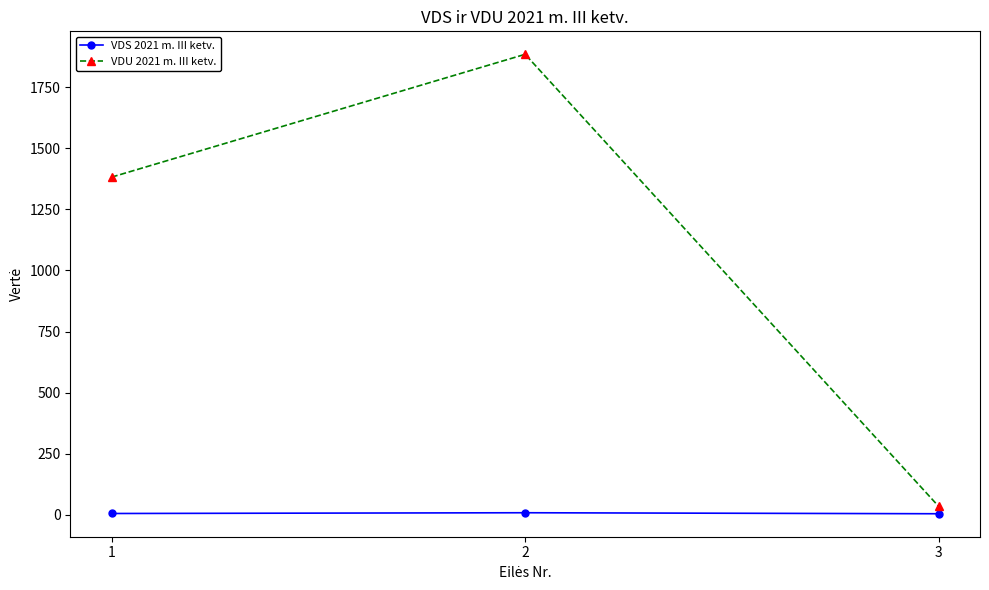

What is the sum of all VDU 2021 m. III ketv. values?

3301.2